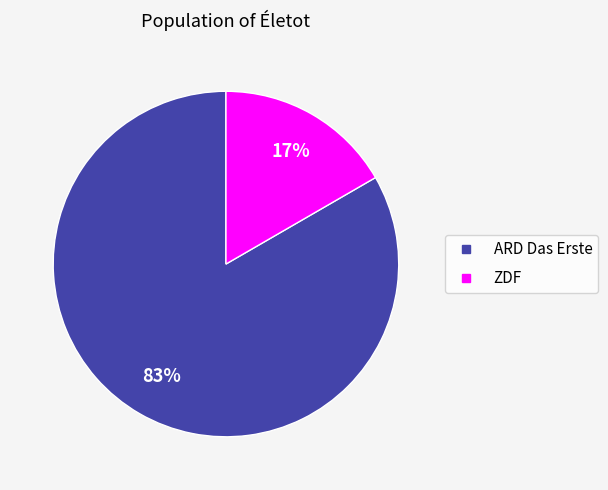

How many segments does this pie chart have?

2